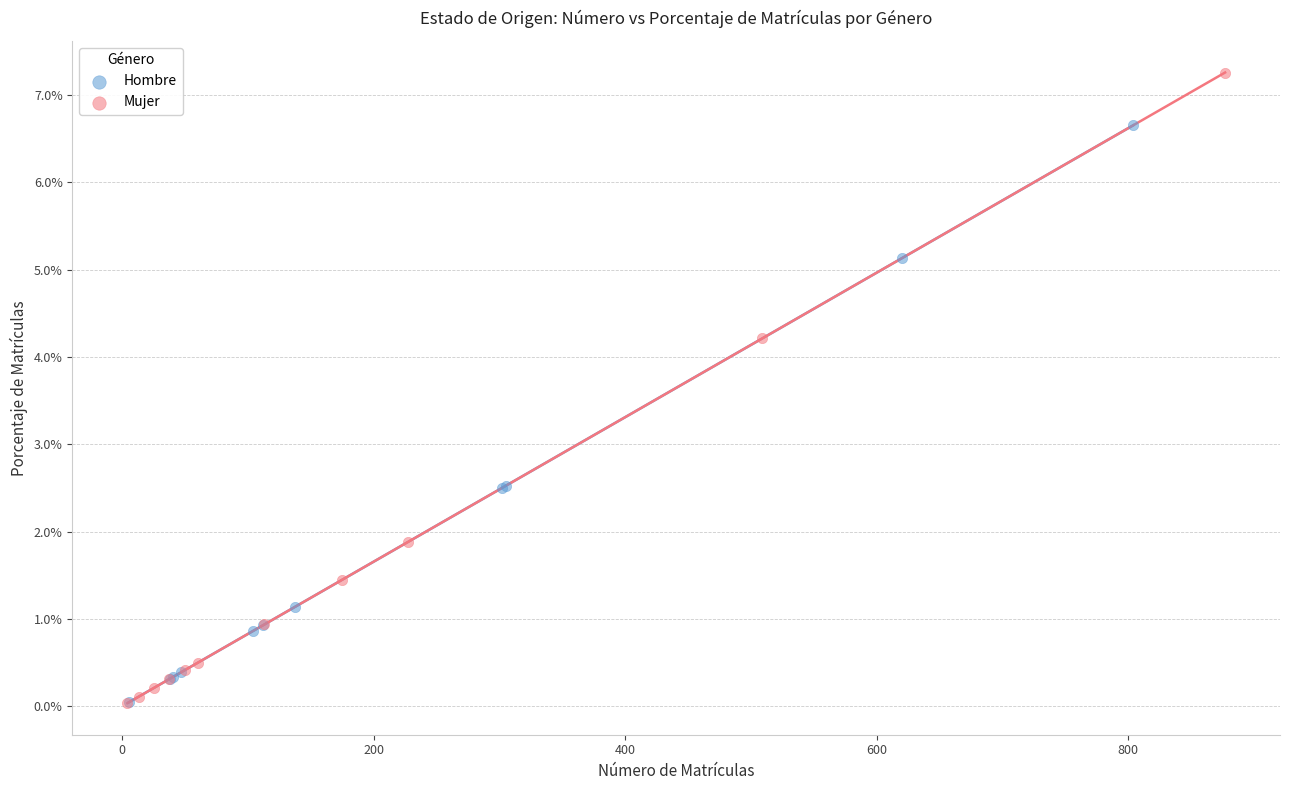

Which series contains the highest Y value?

Mujer